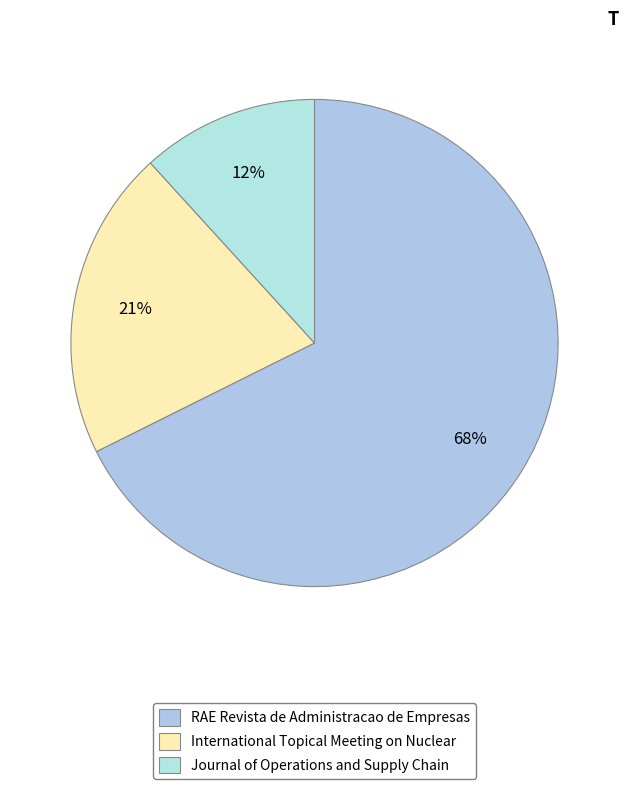

To the nearest percent, what is the combined percentage of International Topical Meeting on Nuclear and Journal of Operations and Supply Chain?

32%